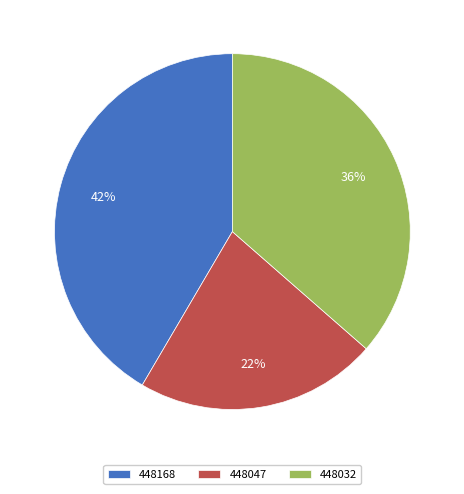

What is the largest slice in the pie chart?

448168